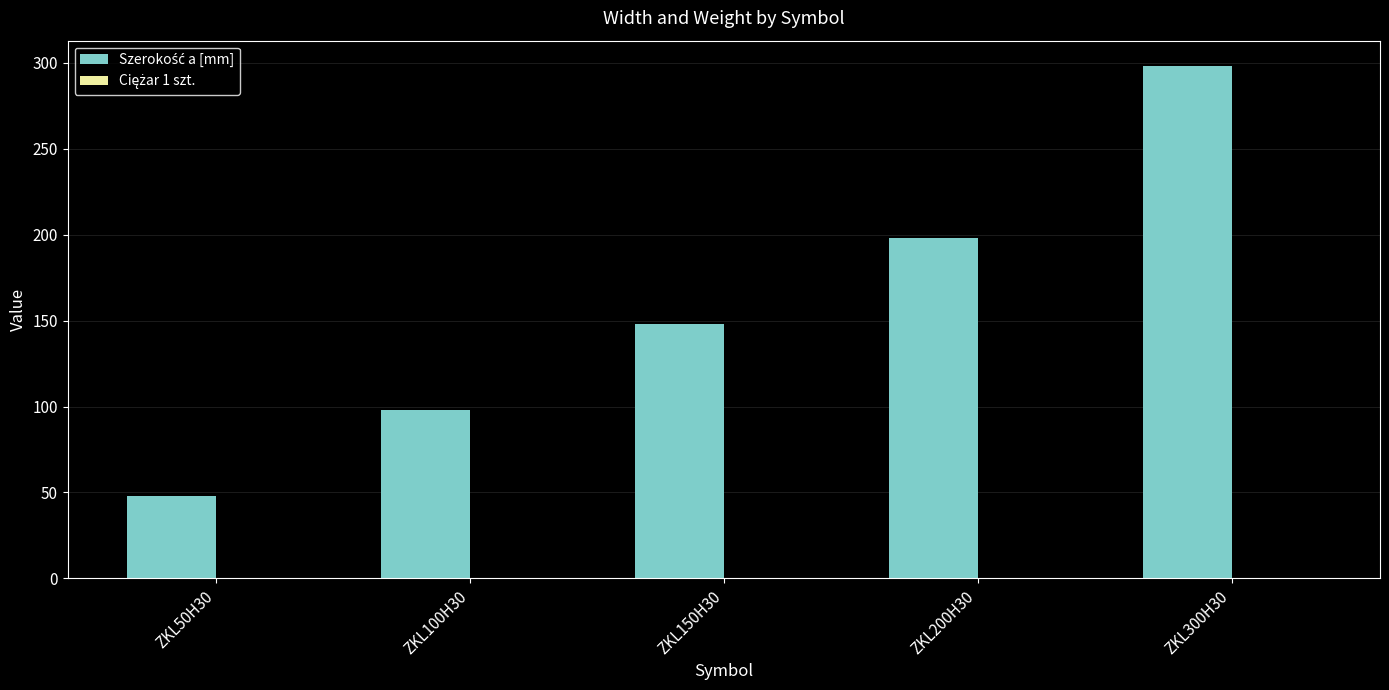

Which category has the highest value across all series?

ZKL300H30